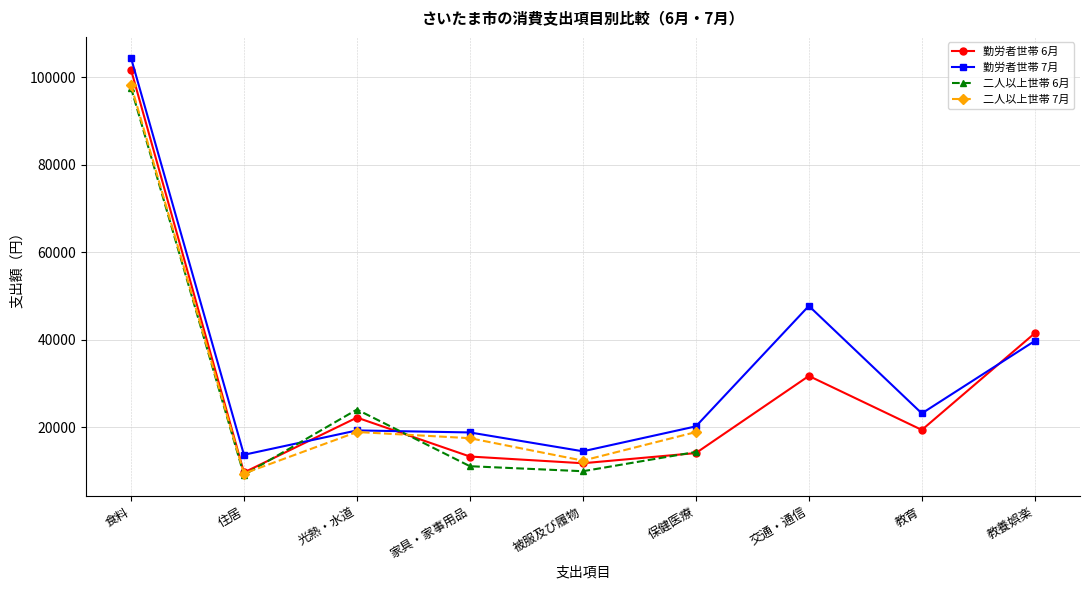

True or false: 二人以上世帯 6月 has a value of 11119.0 at 家具・家事用品.

True